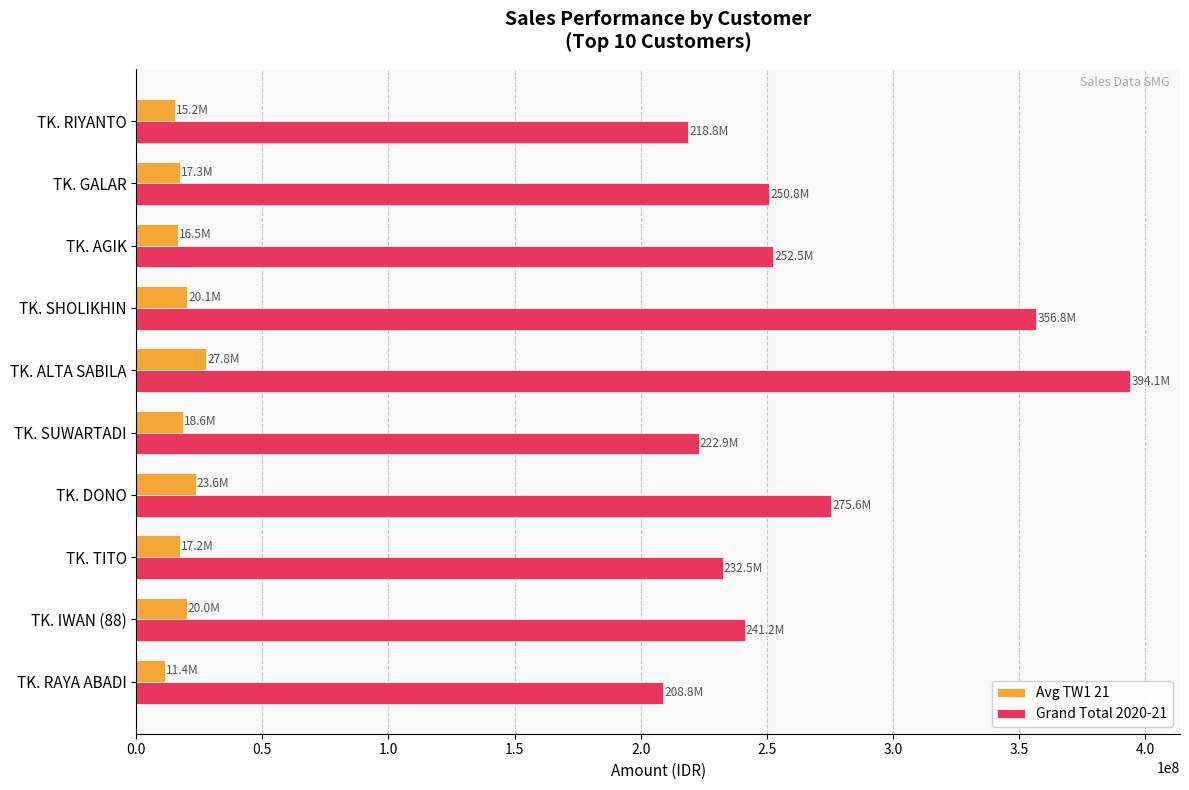

Is it true that Avg TW1 21 equals 11442000 at TK. RAYA ABADI?

True